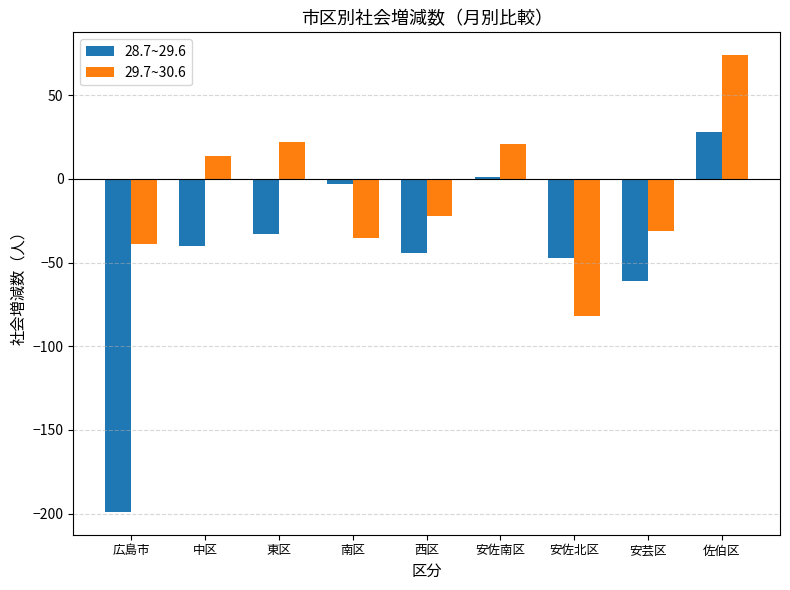

What is the total value across all series at 安芸区?

-92